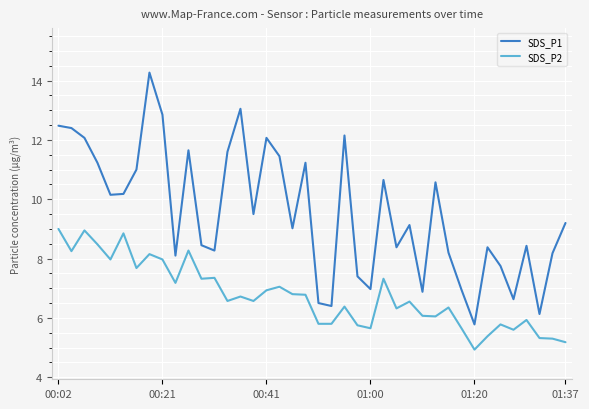

List the series in order of their peak value, highest first.

SDS_P1, SDS_P2